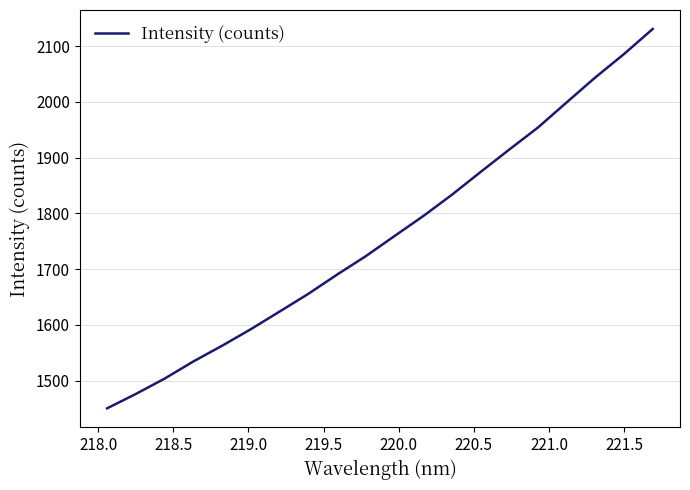

What is the difference between the maximum and minimum values?

680.5